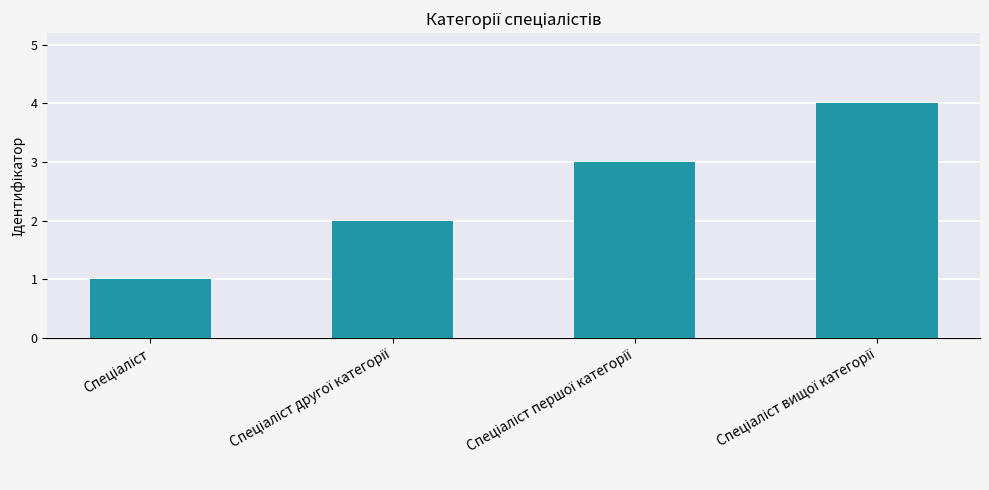

What is the sum of all values?

10